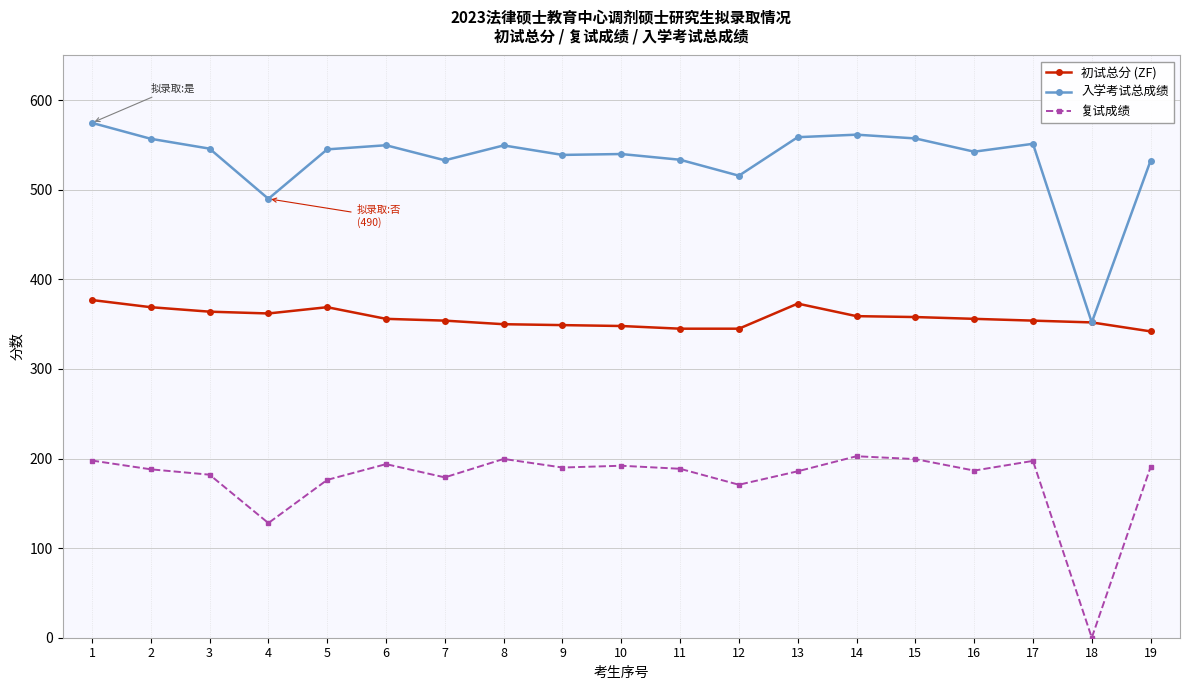

True or false: 初试总分 (ZF) has more than 0 interior local peaks.

True